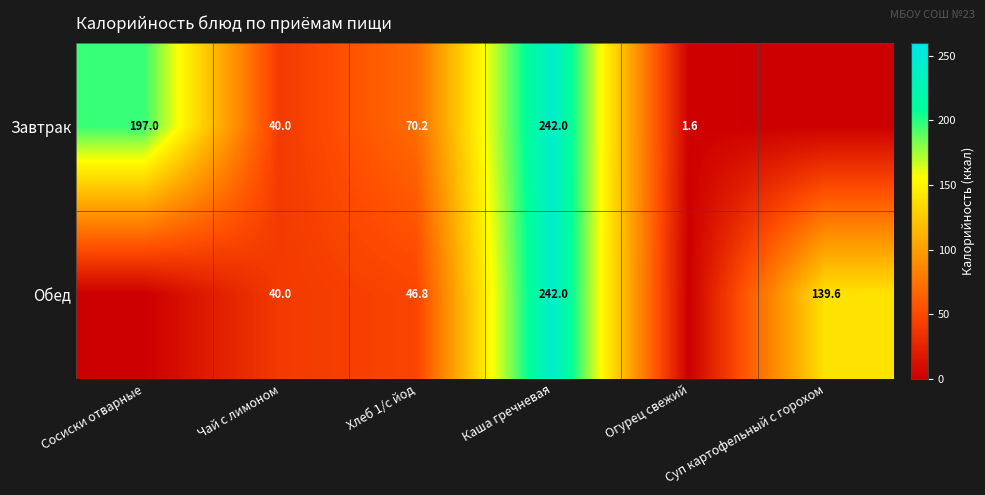

Where does the Обед series first go above 46?

Хлеб 1/с йод